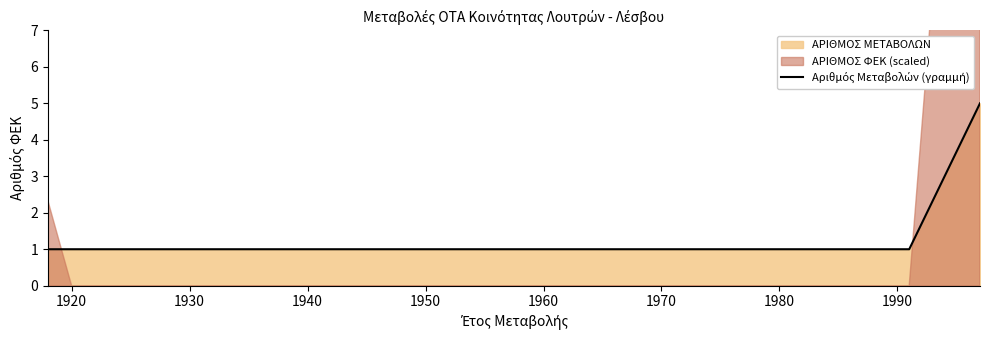

What is the value of the 6th point from the left?

1